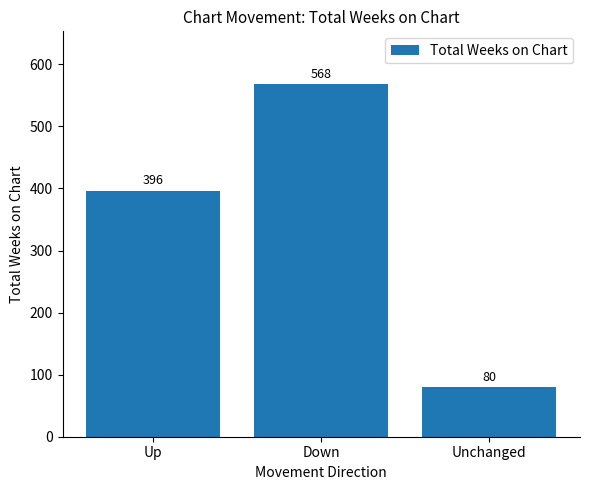

Reading left to right, list all the values displayed in this chart.

396	568	80